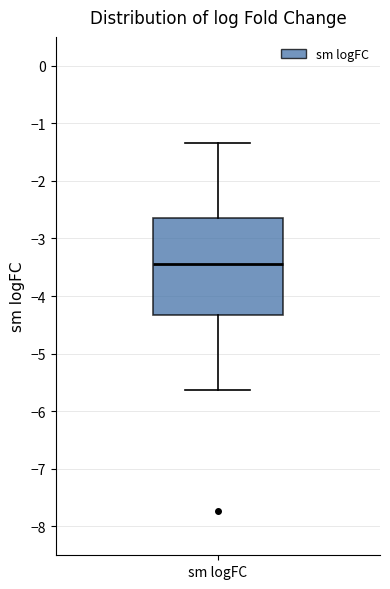

Where does the median line of the box for sm logFC sit on the y-axis? The values are not printed on the chart, so give them approximately, as read against the axis.

-3.4